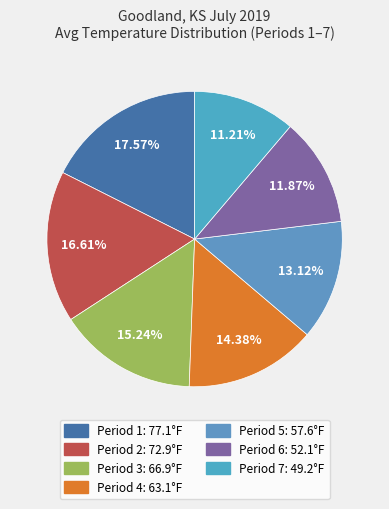

What percentage is the Period 6 slice, to the nearest percent?

12%